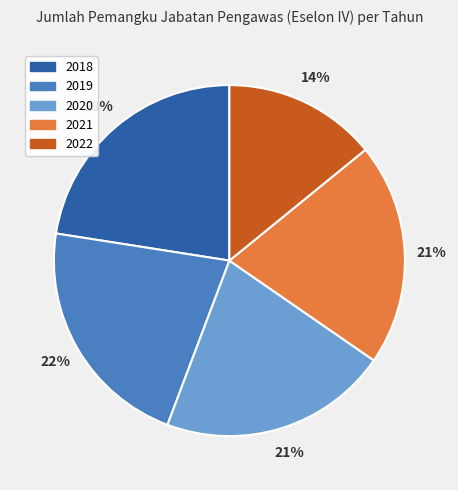

Between 2022 and 2020, which is larger?

2020